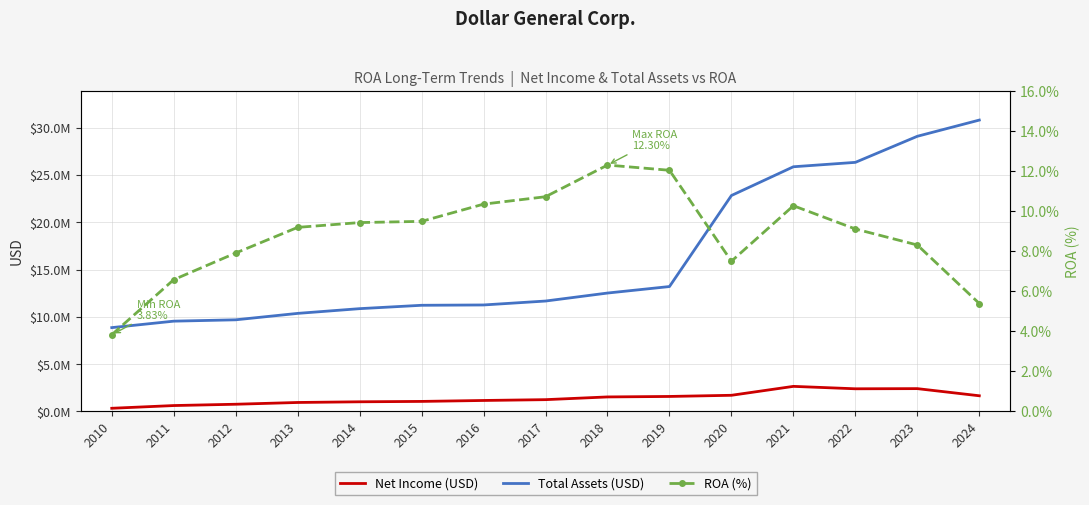

Between 2017 and 2011, which is larger?

2017